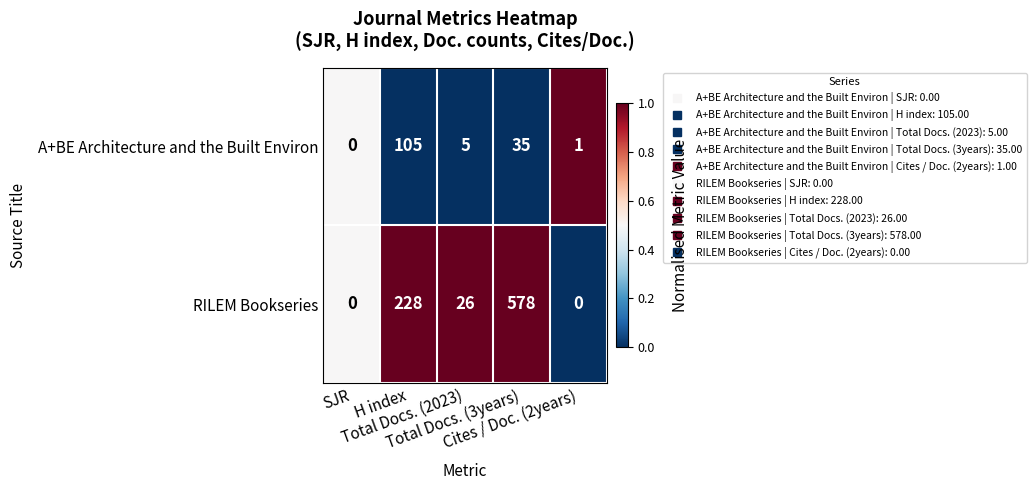

At which category does the chart reach its peak across all series?

Total Docs. (3years)